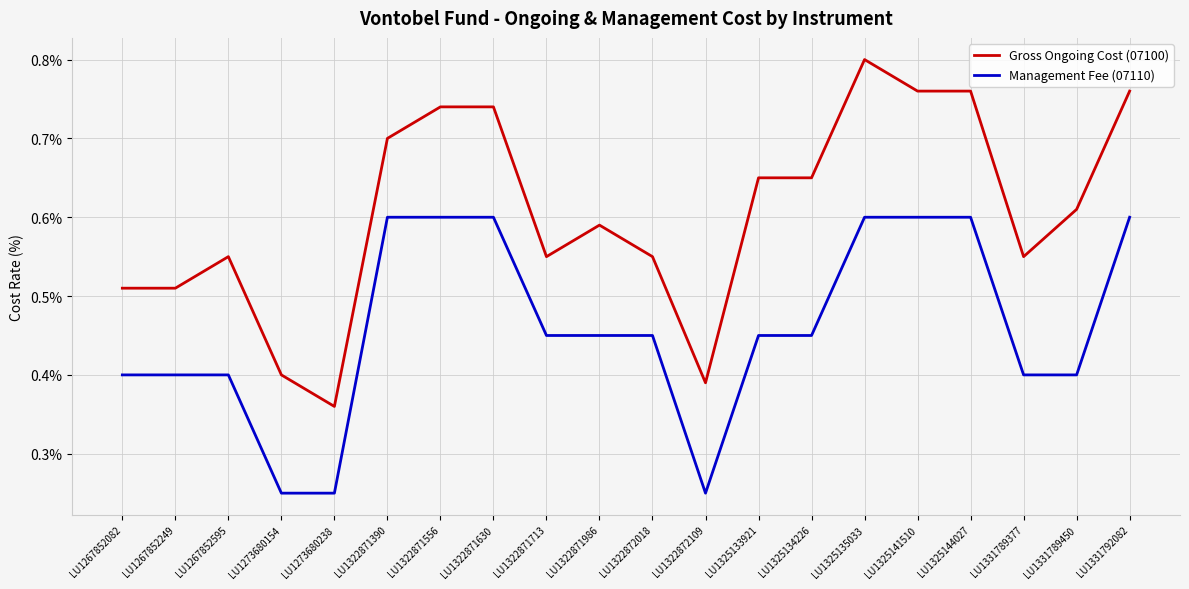

The Management Fee (07110) series shows 0.2 at LU1325141510. True or false?

False